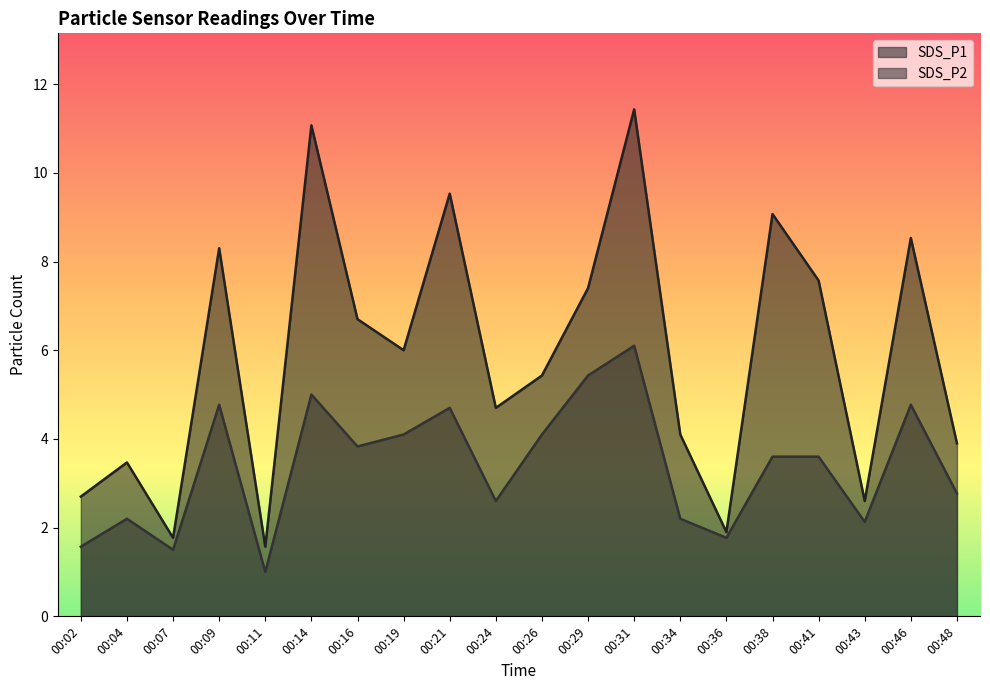

Reading right to left, what are all the values shown in this chart?

SDS_P1: 00:48=3.9	00:46=8.5	00:43=2.6	00:41=7.6	00:38=9.1	00:36=1.9	00:34=4.1	00:31=11.4	00:29=7.4	00:26=5.4	00:24=4.7	00:21=9.5	00:19=6.0	00:16=6.7	00:14=11.1	00:11=1.6	00:09=8.3	00:07=1.8	00:04=3.5	00:02=2.7
SDS_P2: 00:48=2.8	00:46=4.8	00:43=2.1	00:41=3.6	00:38=3.6	00:36=1.8	00:34=2.2	00:31=6.1	00:29=5.4	00:26=4.1	00:24=2.6	00:21=4.7	00:19=4.1	00:16=3.8	00:14=5.0	00:11=1.0	00:09=4.8	00:07=1.5	00:04=2.2	00:02=1.6